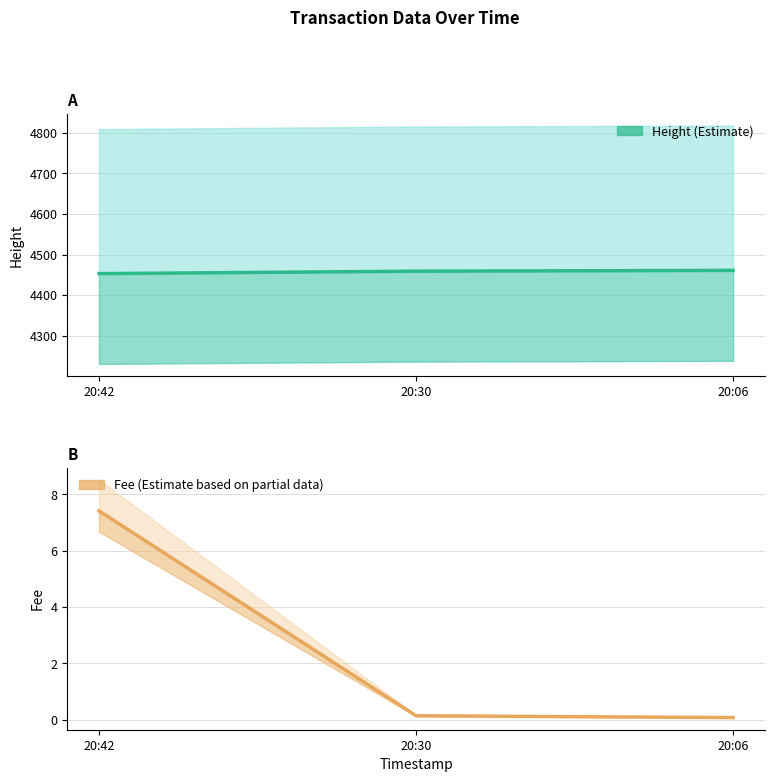

What is the difference between the Fee values at 20:30 and 20:06?

0.1